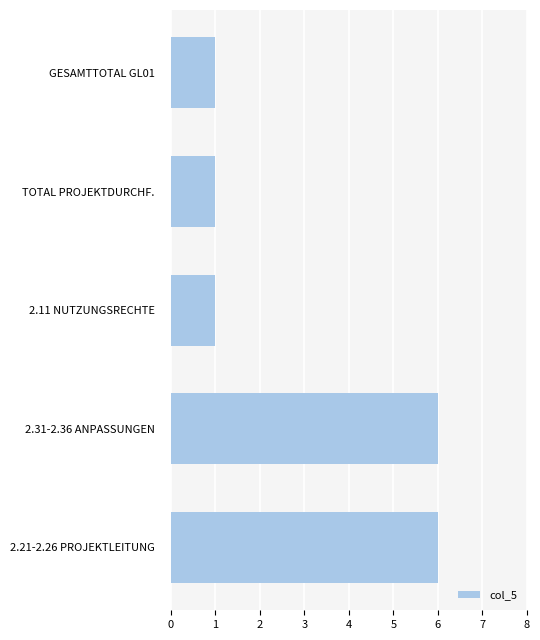

Between 2.11 NUTZUNGSRECHTE and 2.31-2.36 ANPASSUNGEN, which is larger?

2.31-2.36 ANPASSUNGEN